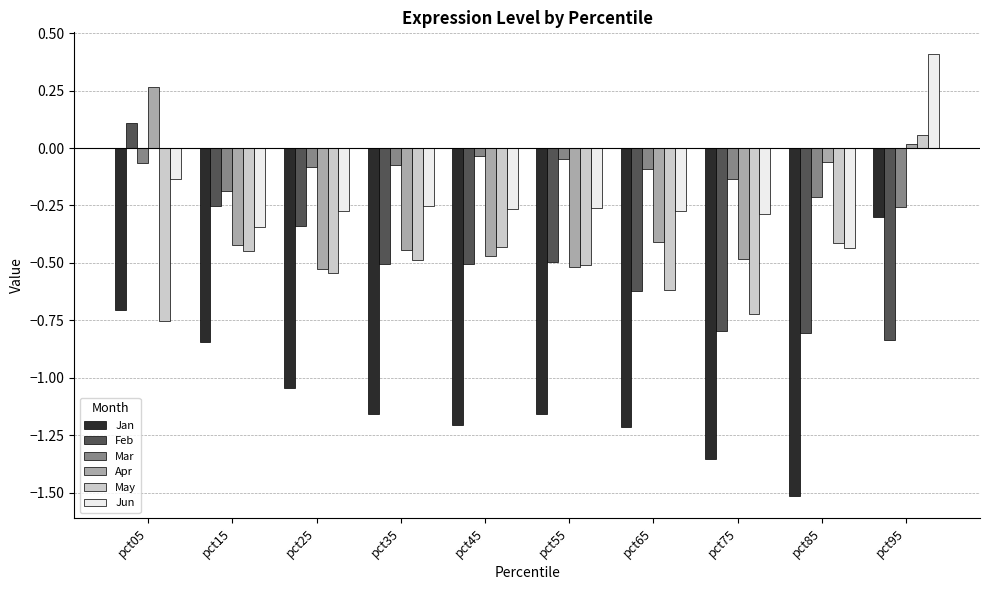

At which category is the sum across all series the highest?

pct95